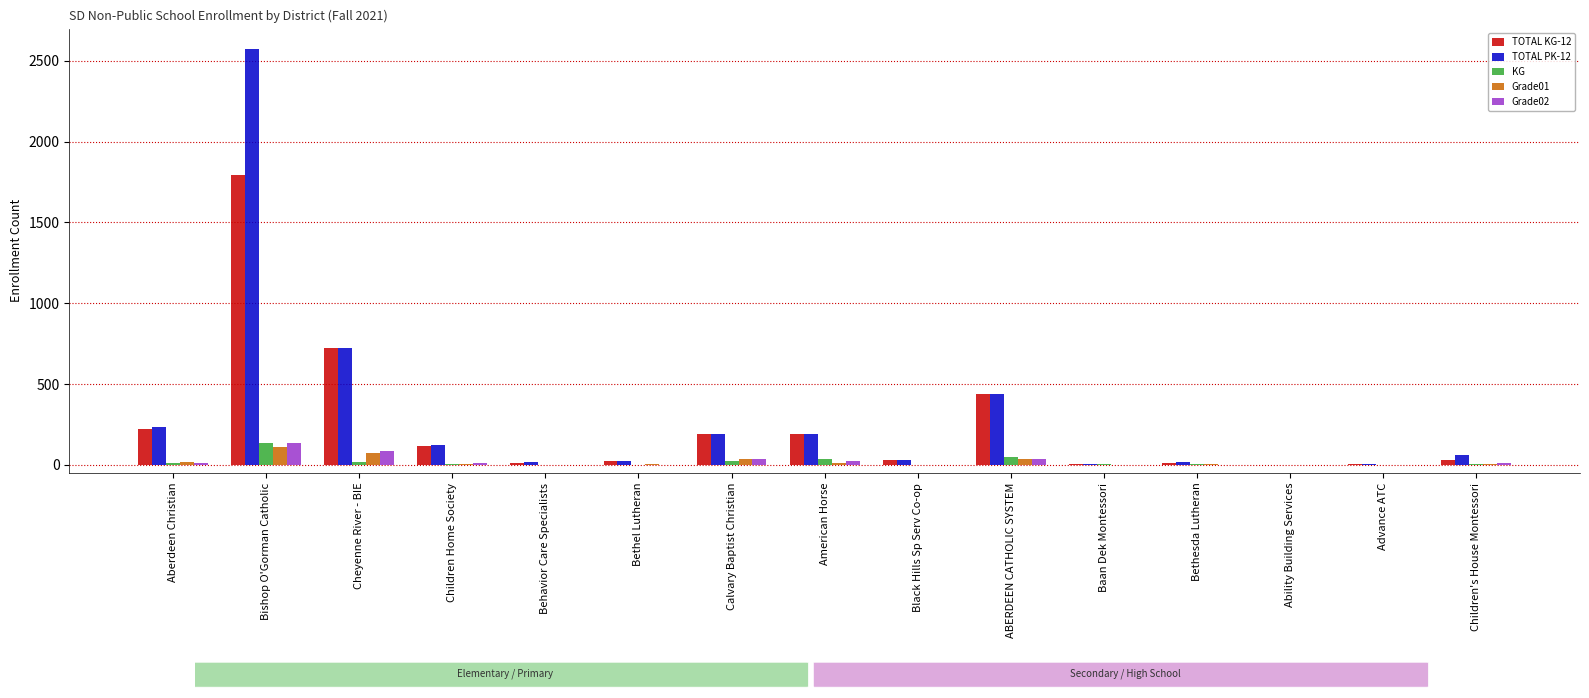

What is the greatest value displayed?

2573